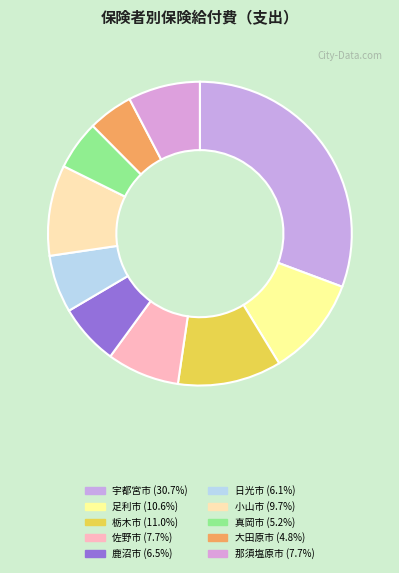

What is the largest slice in the pie chart?

宇都宮市